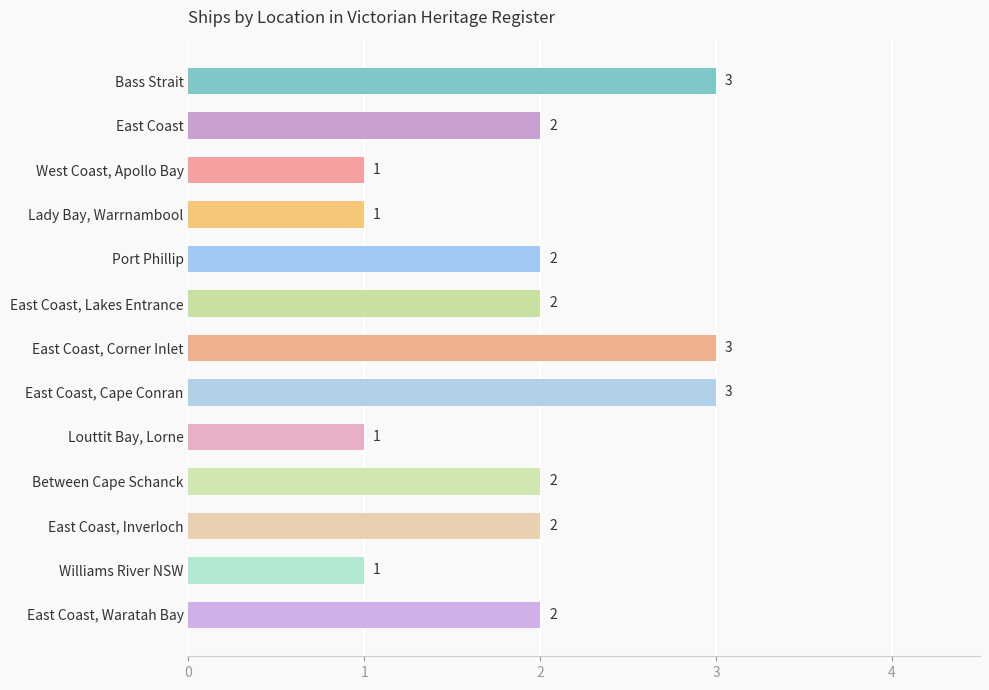

Count the values in the range 1 to 2.

10